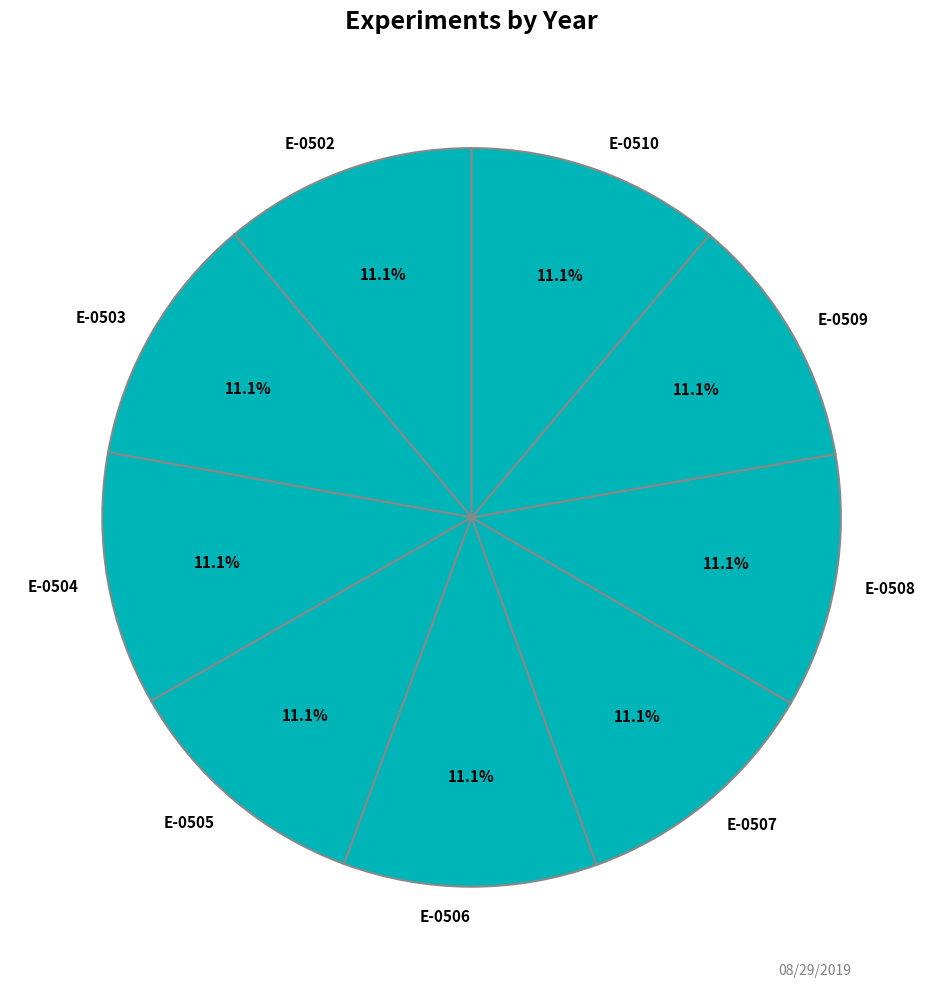

Does E-0508 represent more than half of the total?

No